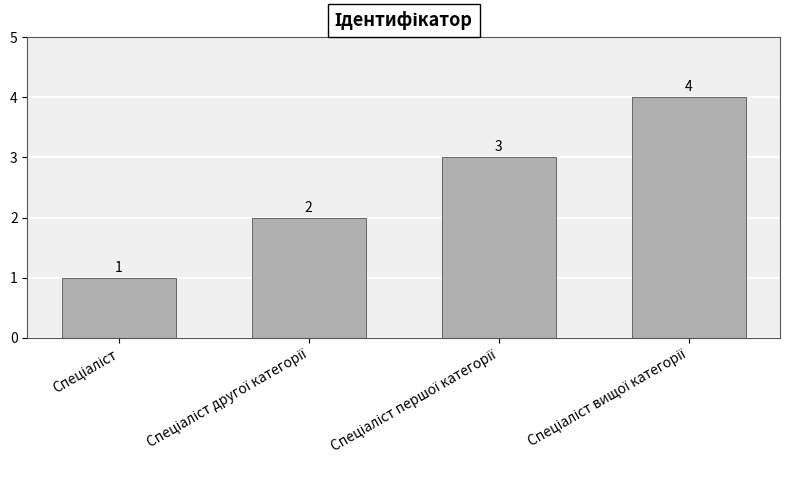

What is the value of the 3rd bar from the left?

3